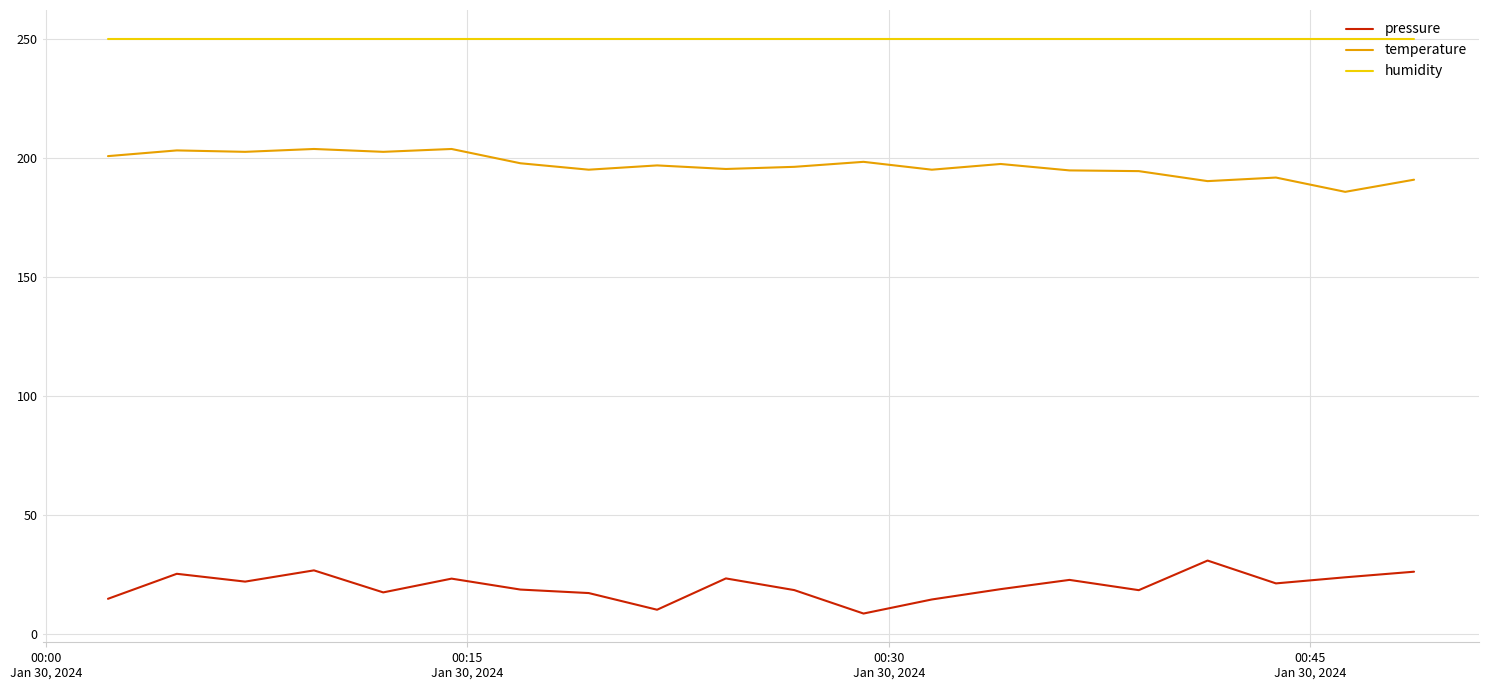

True or false: temperature and humidity cross at least once.

False